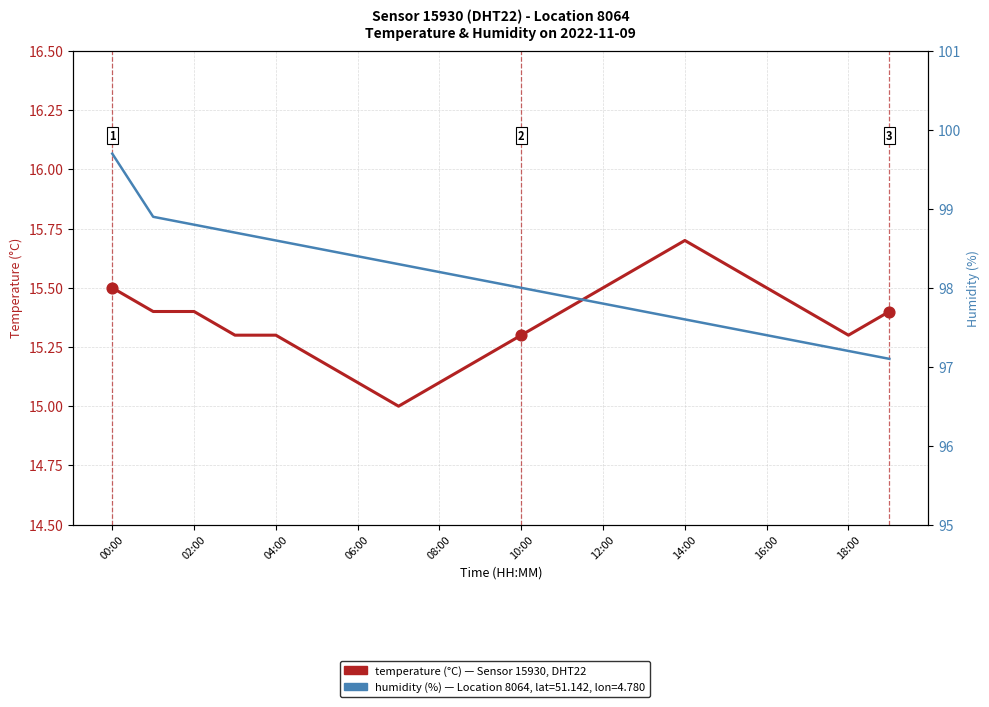

What are all the series names shown in the legend?

temperature, humidity